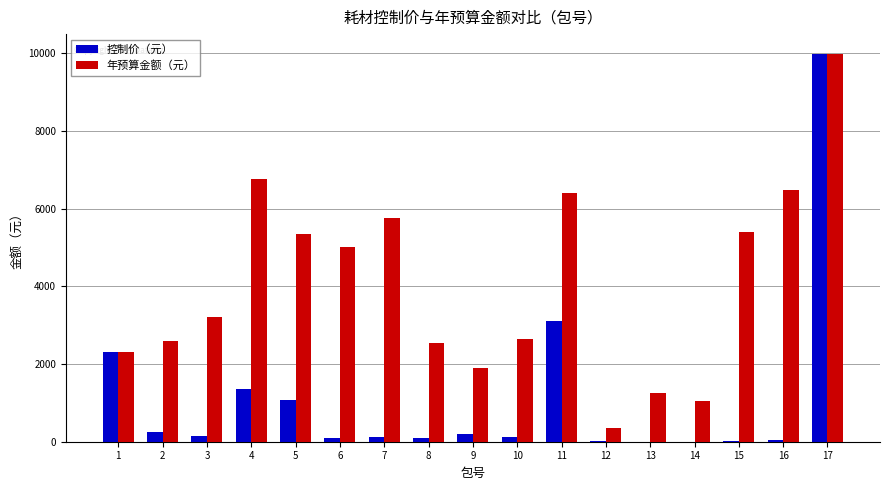

Which series has the largest total across all categories?

年预算金额（元）